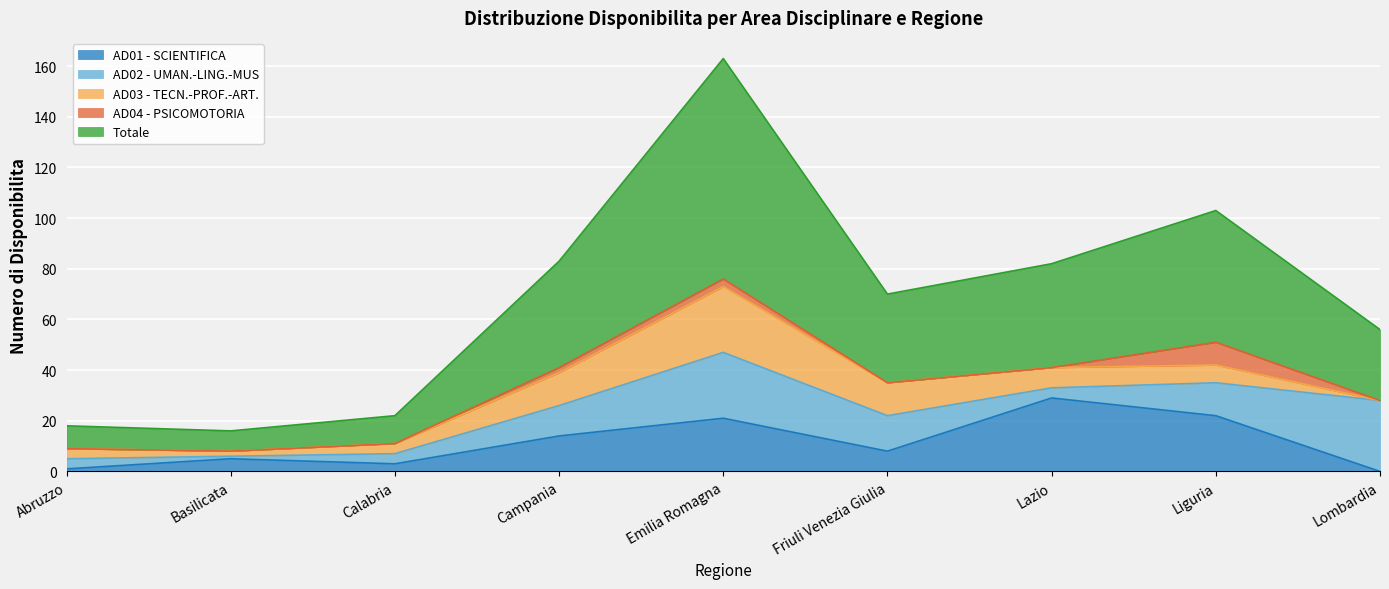

Does the chart display data point markers on the line(s)?

No